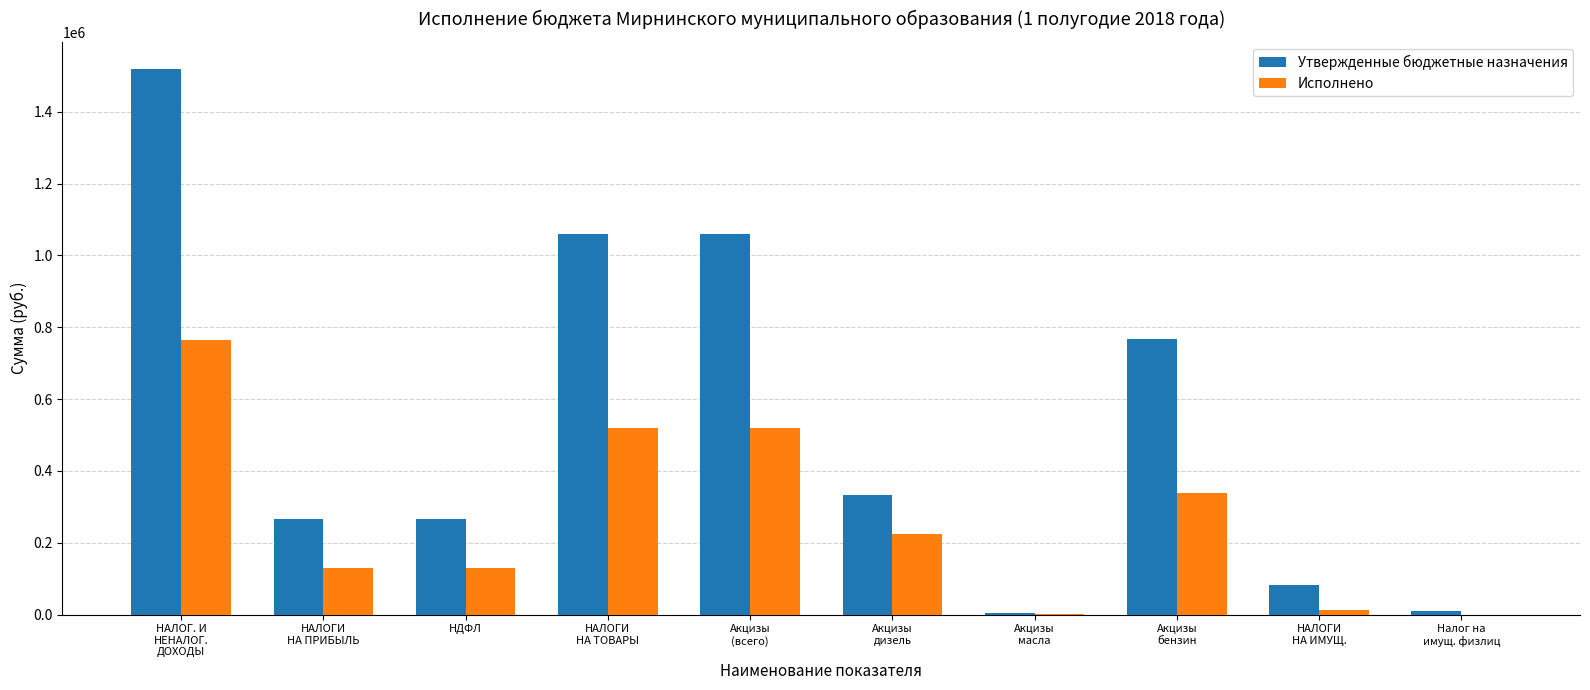

What is the sum of all Утвержденные бюджетные назначения values?

5363039.0